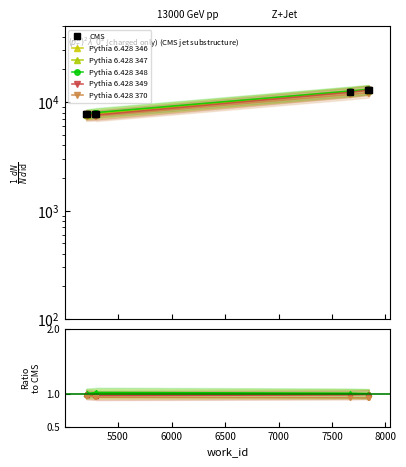

Is it true that Pythia 6.428 347 equals 1.0 at 8000?

True